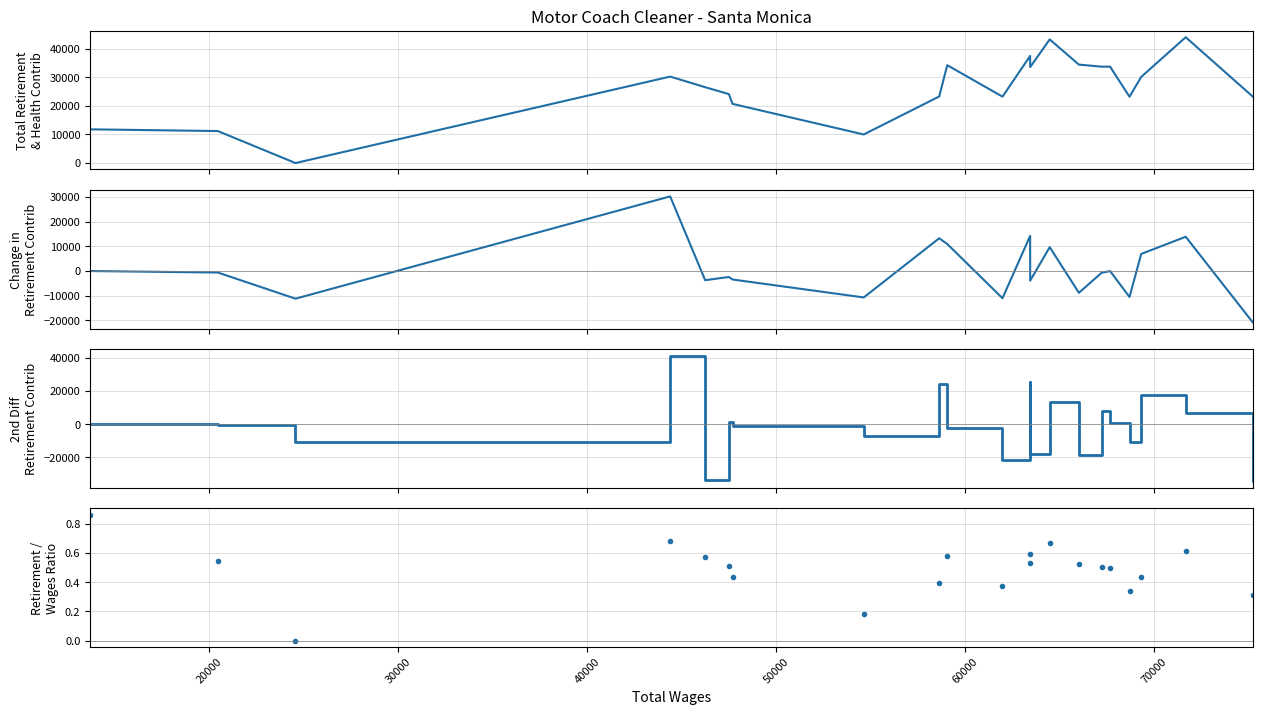

True or false: Total Retirement & Health Contribution has more than 2 points higher than both neighbors.

True